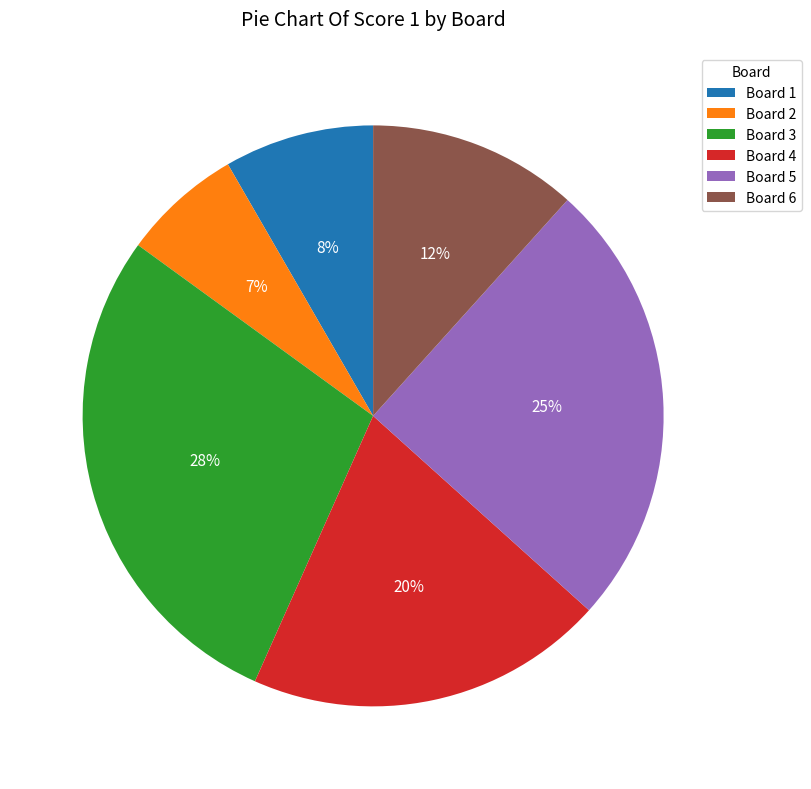

Rank the categories by value from highest to lowest.

Board 3, Board 5, Board 4, Board 6, Board 1, Board 2